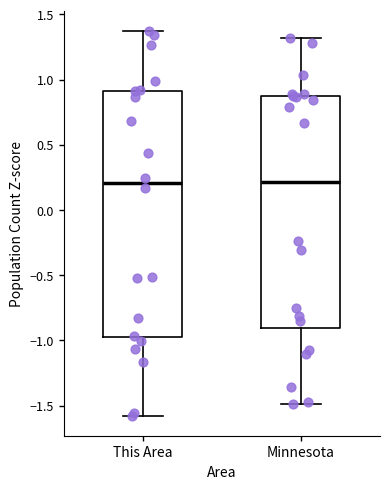

Reading left to right, read every box against the y-axis: the position of its median line, the range the box covers, and the ends of its whiskers. The values are not printed on the chart, so give them approximately, as read against the axis.

This Area: median 0.20, box -1.00 to 0.90, whiskers -1.60 to 1.35
Minnesota: median 0.20, box -0.90 to 0.90, whiskers -1.50 to 1.30